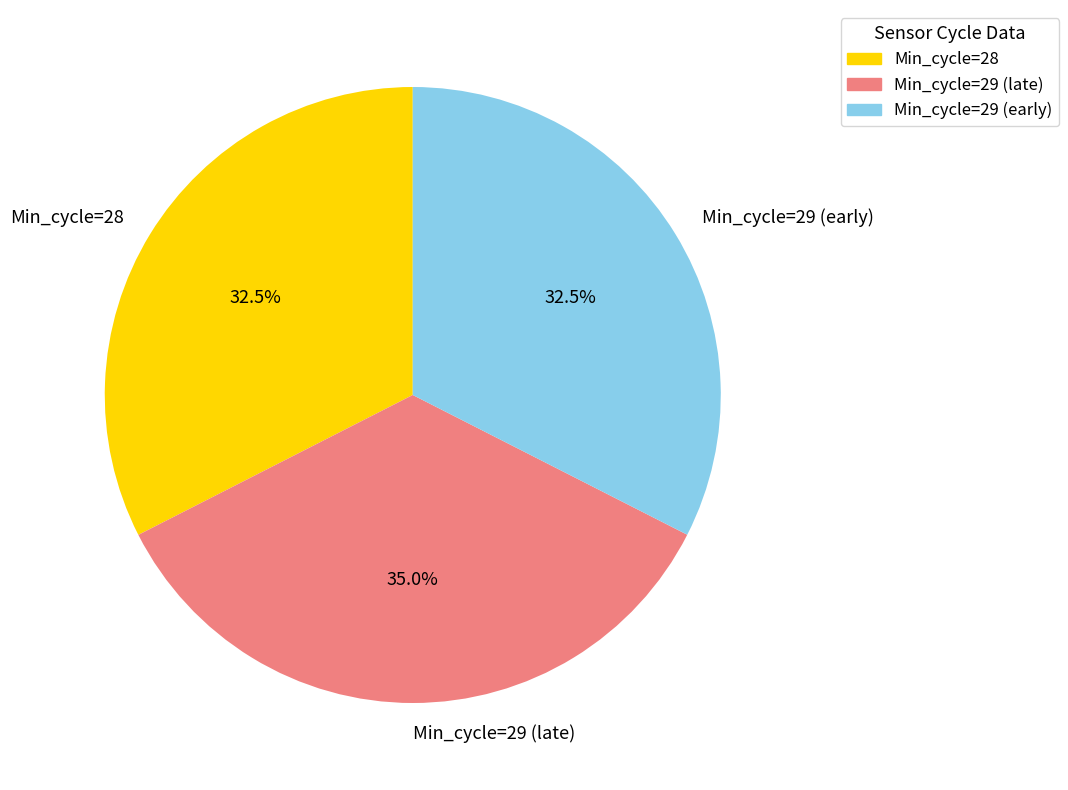

How many slices are in this pie chart?

3